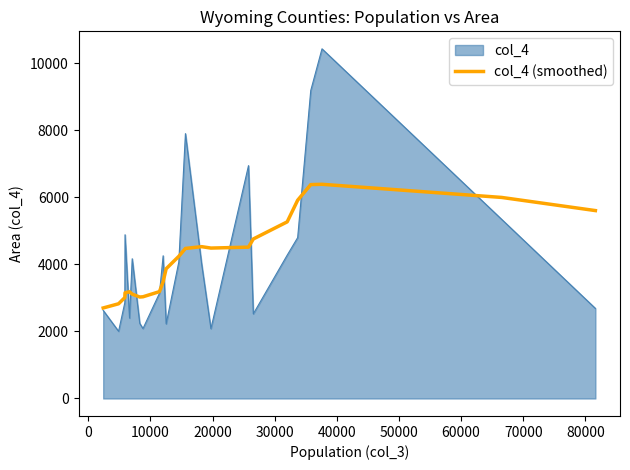

Rank the series by their maximum value, from lowest to highest.

col_4 (smoothed), col_4